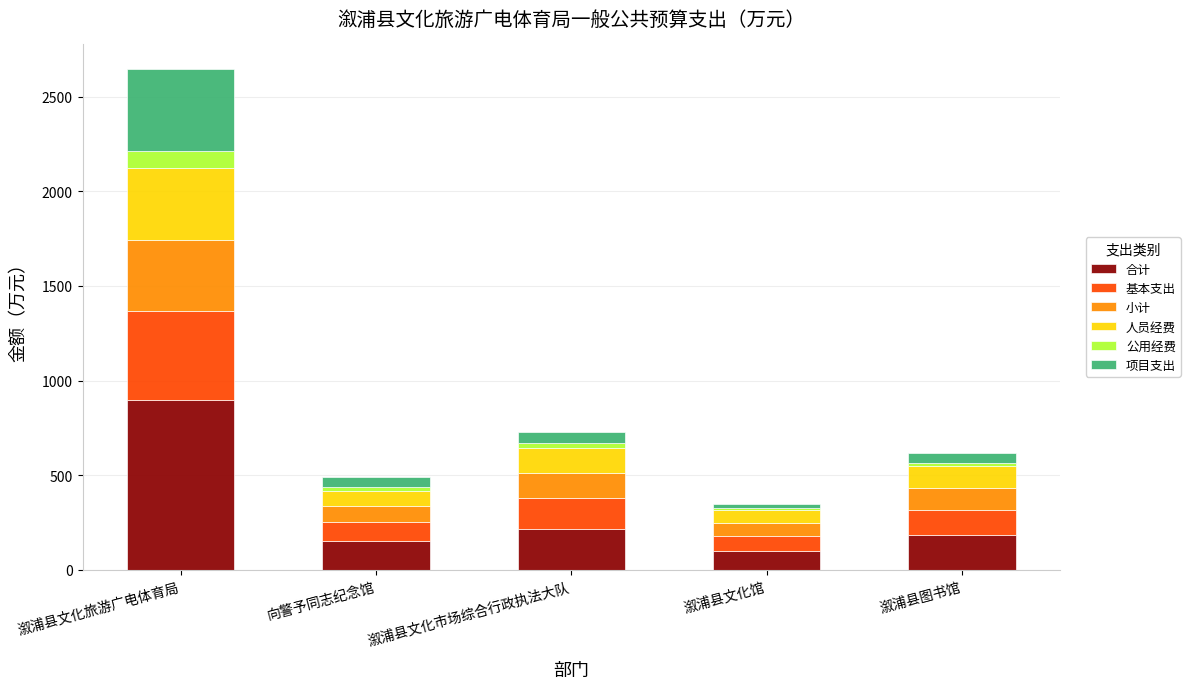

Reading right to left, what are the values for 合计?

186.5	101.3	218.3	155.4	899.4